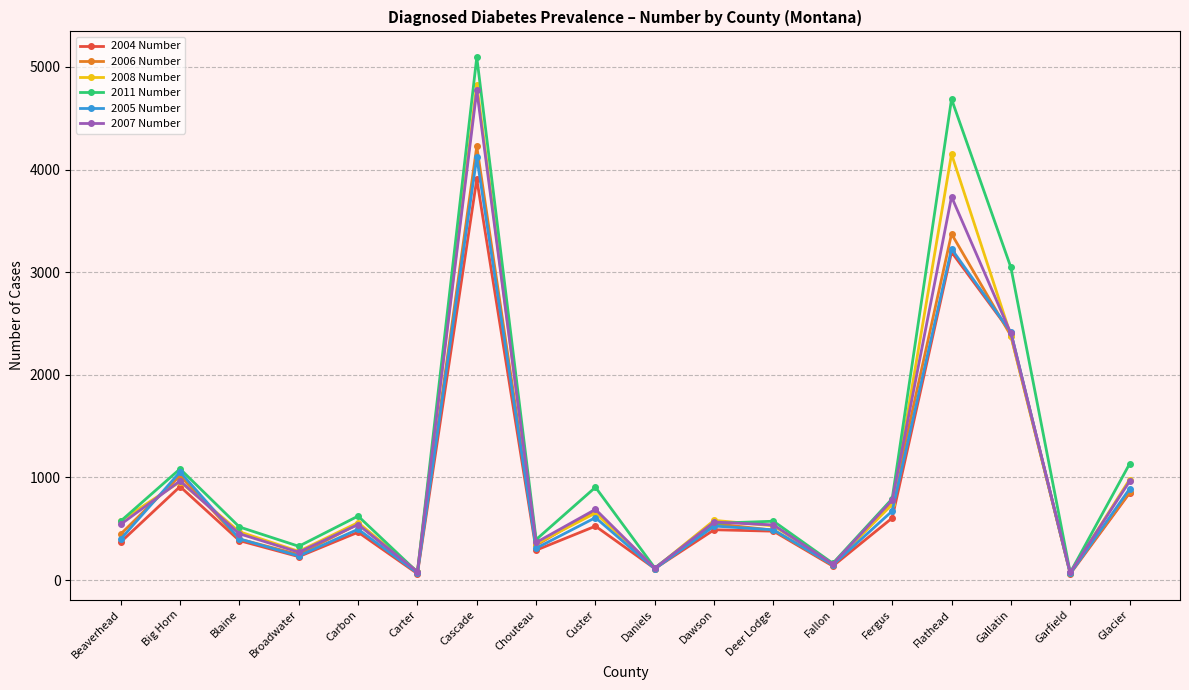

In 2005 Number, how many points are lower than both neighbors (excluding endpoints)?

6